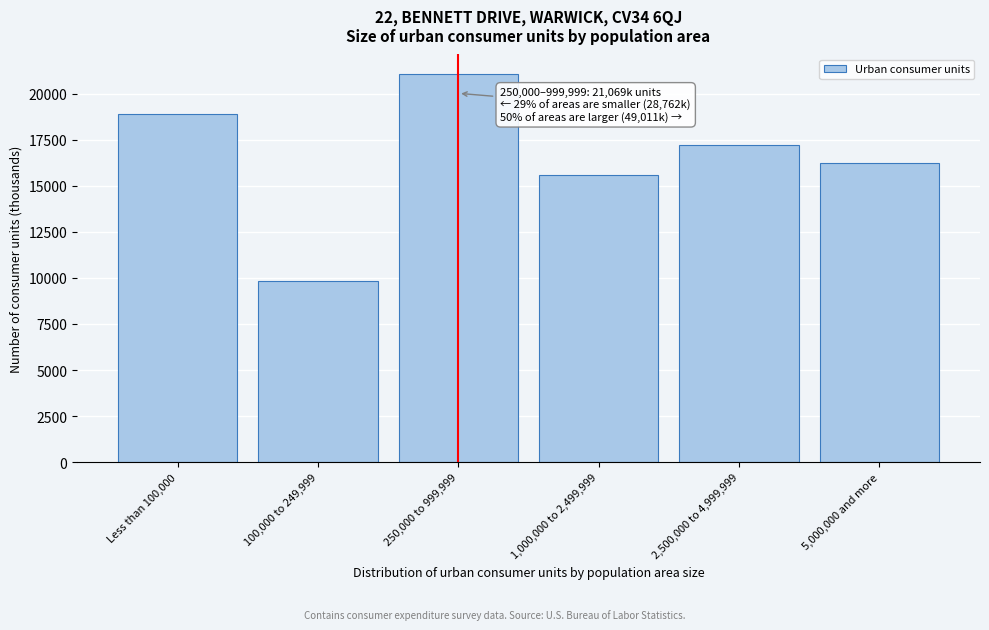

Reading left to right, list all the values displayed in this chart.

Less than 100,000=18918	100,000 to 249,999=9844	250,000 to 999,999=21069	1,000,000 to 2,499,999=15561	2,500,000 to 4,999,999=17217	5,000,000 and more=16233